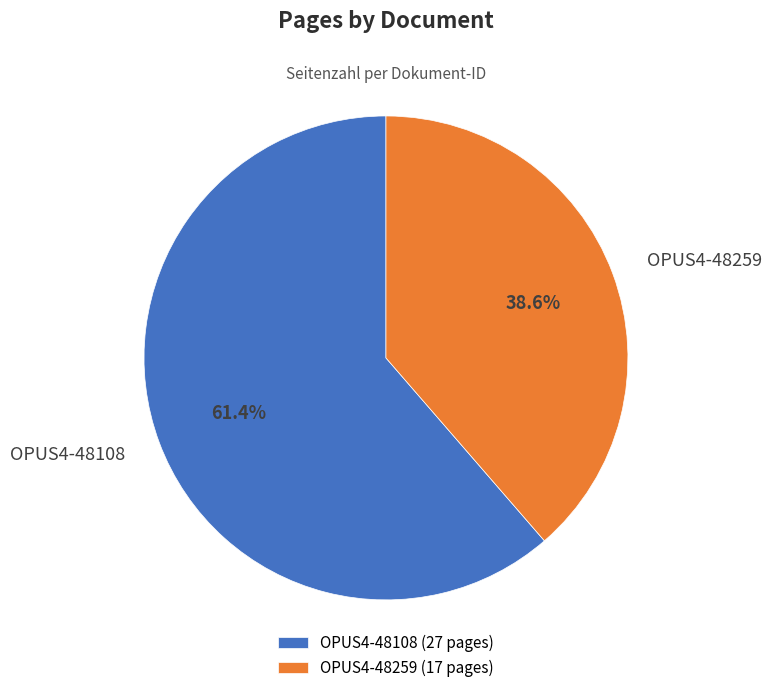

What percentage is the OPUS4-48108 slice, to the nearest percent?

61%